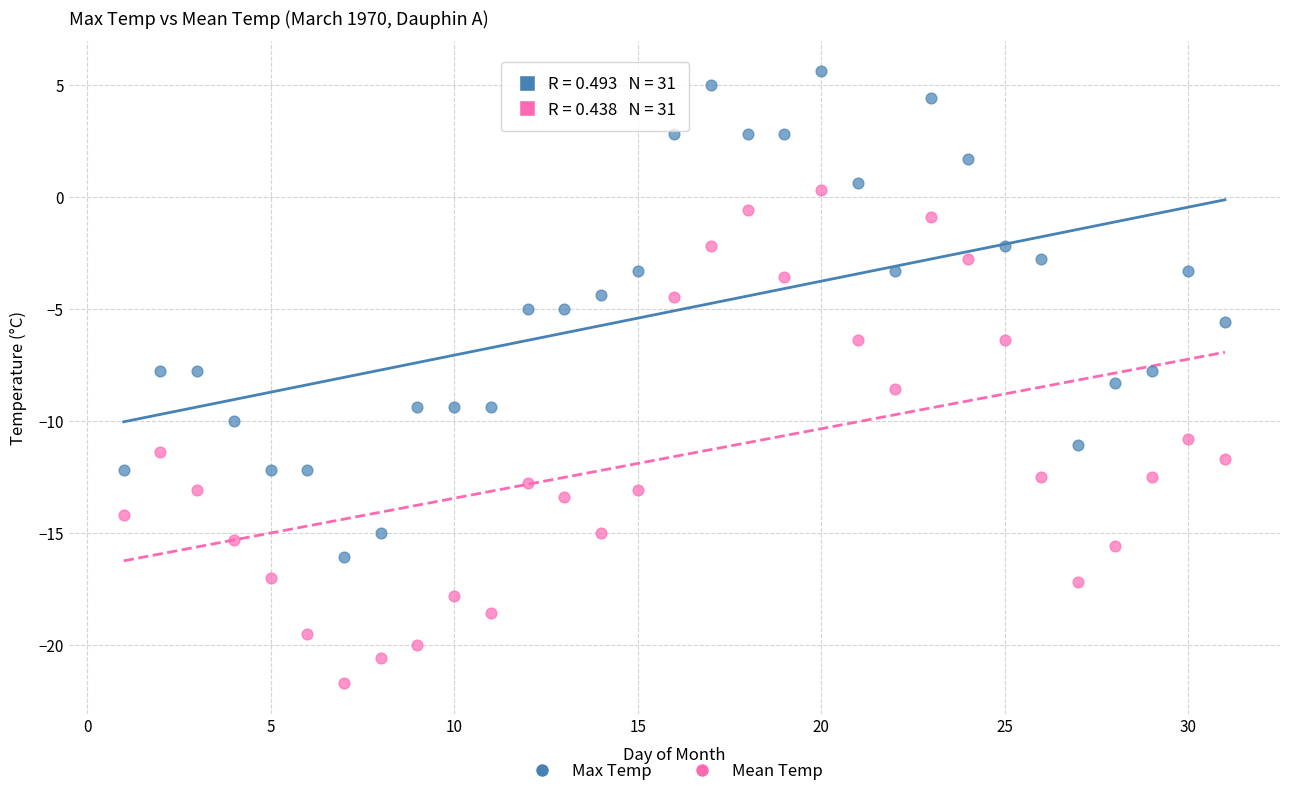

Which series reaches the maximum Y coordinate?

Max Temp